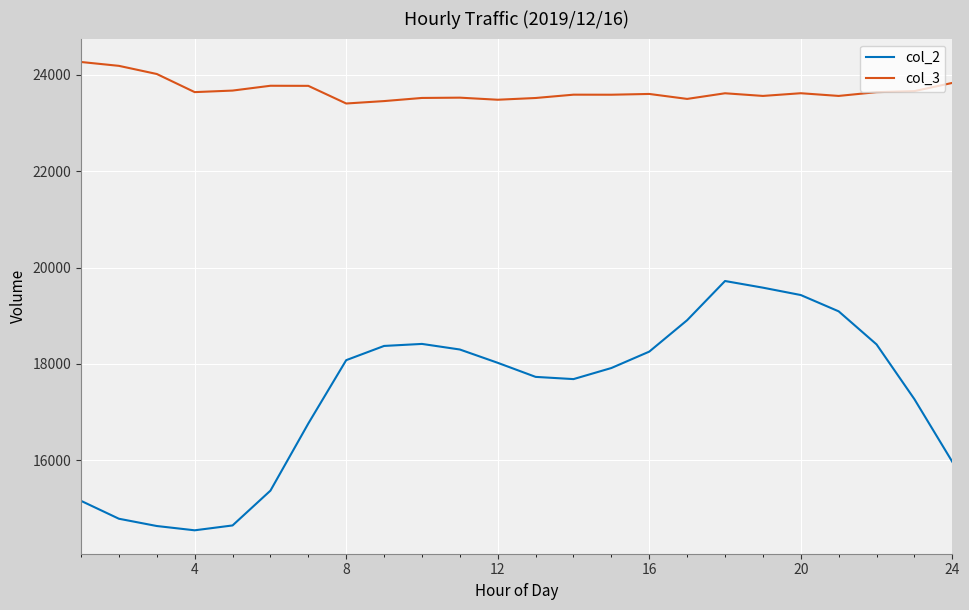

Which series has the widest spread of values?

col_2